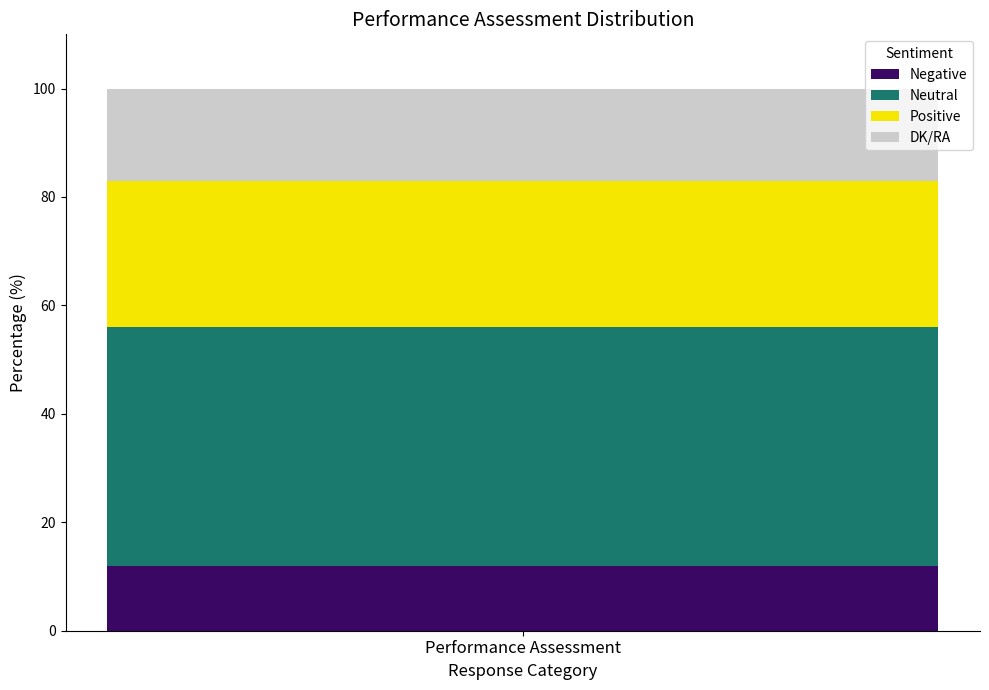

What value does the Negative series have at Performance Assessment?

12